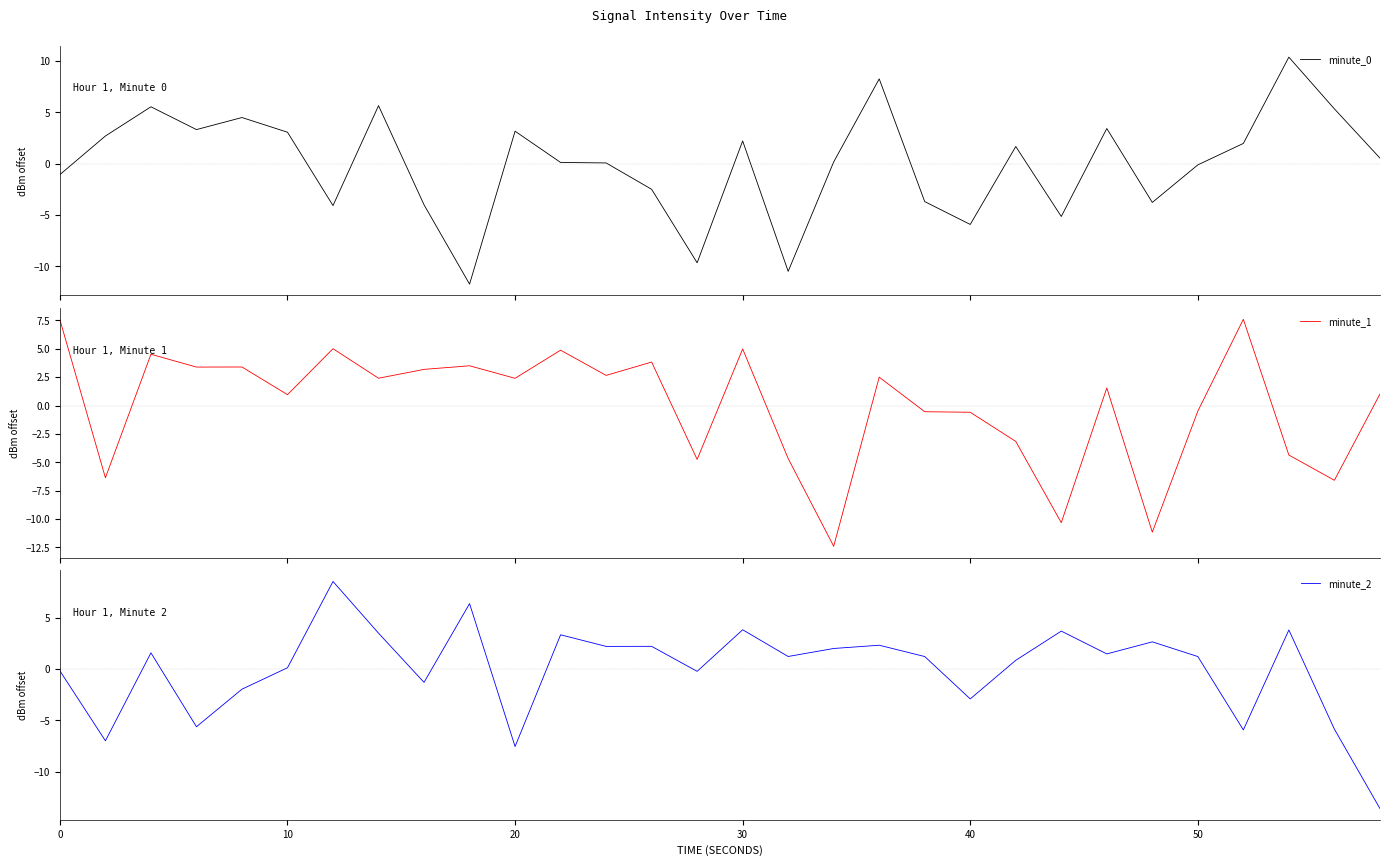

Which series has the largest total across all categories?

minute_1